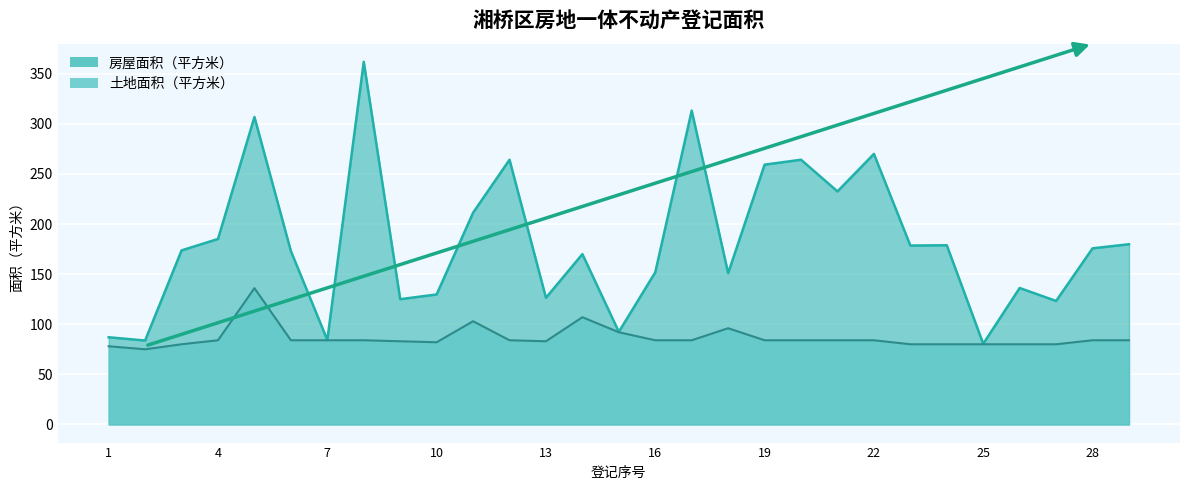

List the series in order of their overall mean, lowest first.

土地面积（平方米）, 房屋面积（平方米）